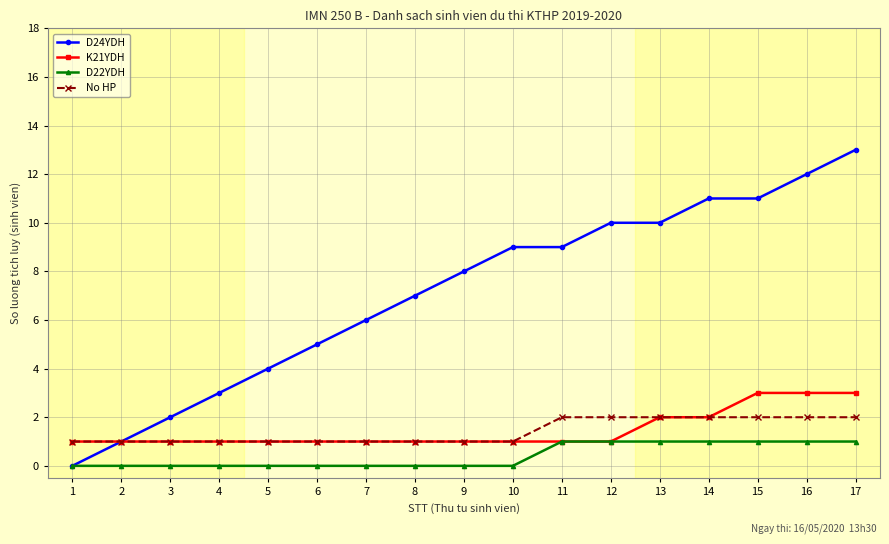

At which category is the sum across all series the highest?

17